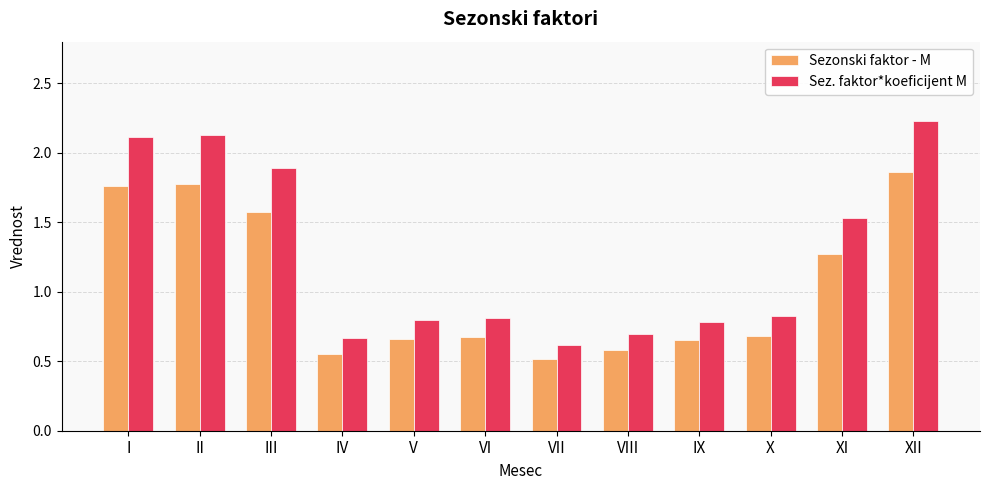

What is the value of the Sez. faktor*koeficijent M bar at the 9th from the left?

0.8